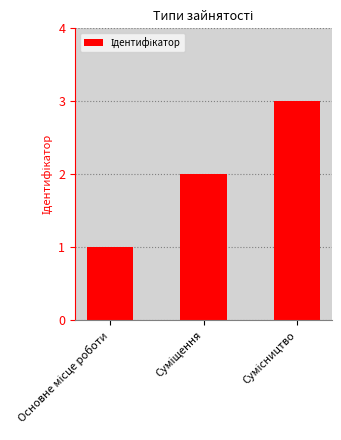

What is the greatest value displayed?

3